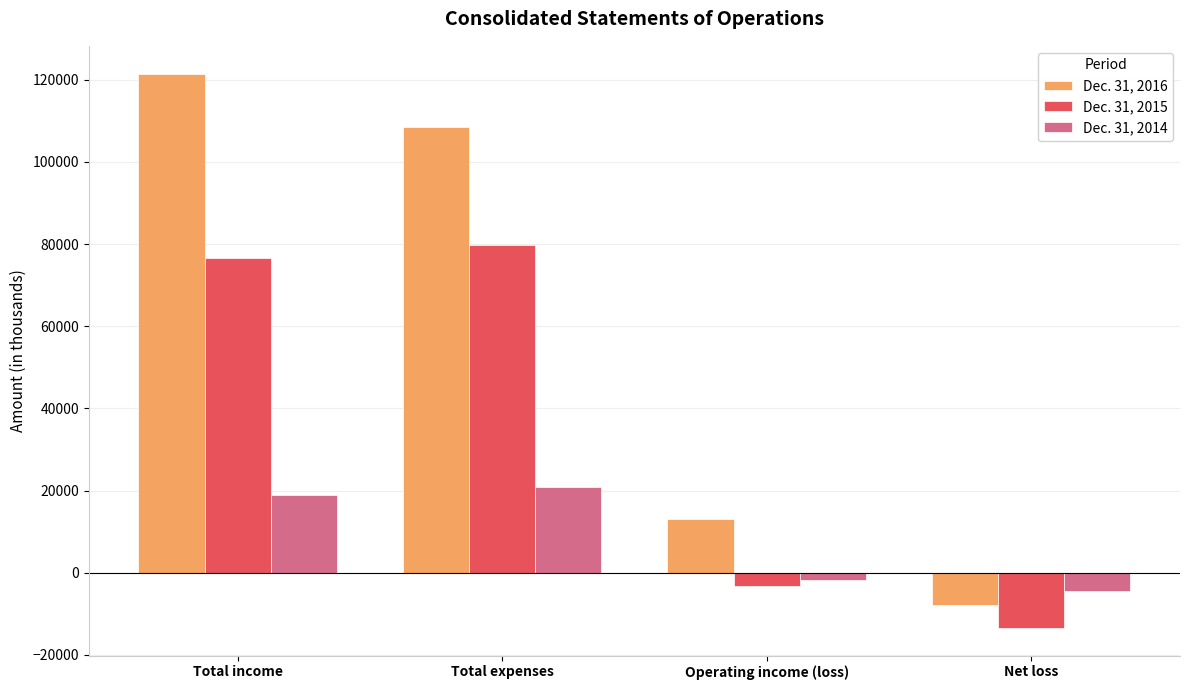

What is the difference between the maximum and minimum values in the Dec. 31, 2014 series?

25141